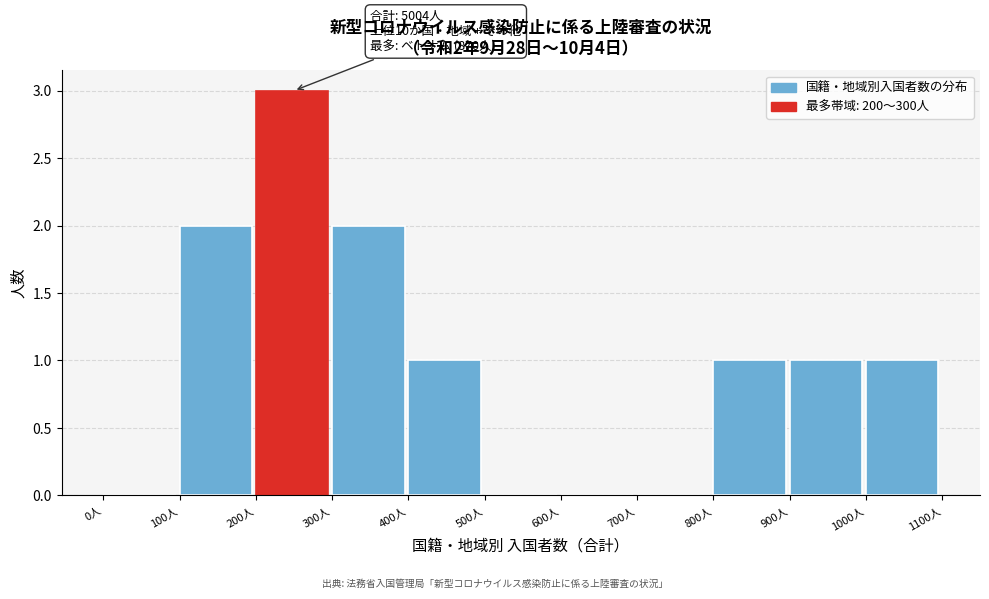

Which range on the x-axis has the tallest bar?

200 to 300